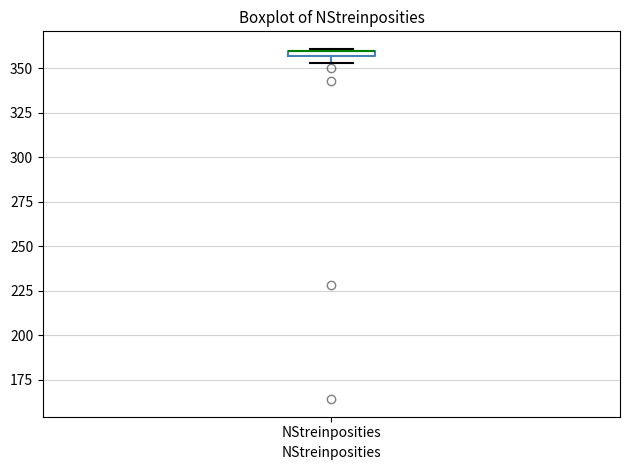

Where is the upper edge of the box for NStreinposities on the y-axis? The values are not printed on the chart, so give them approximately, as read against the axis.

360